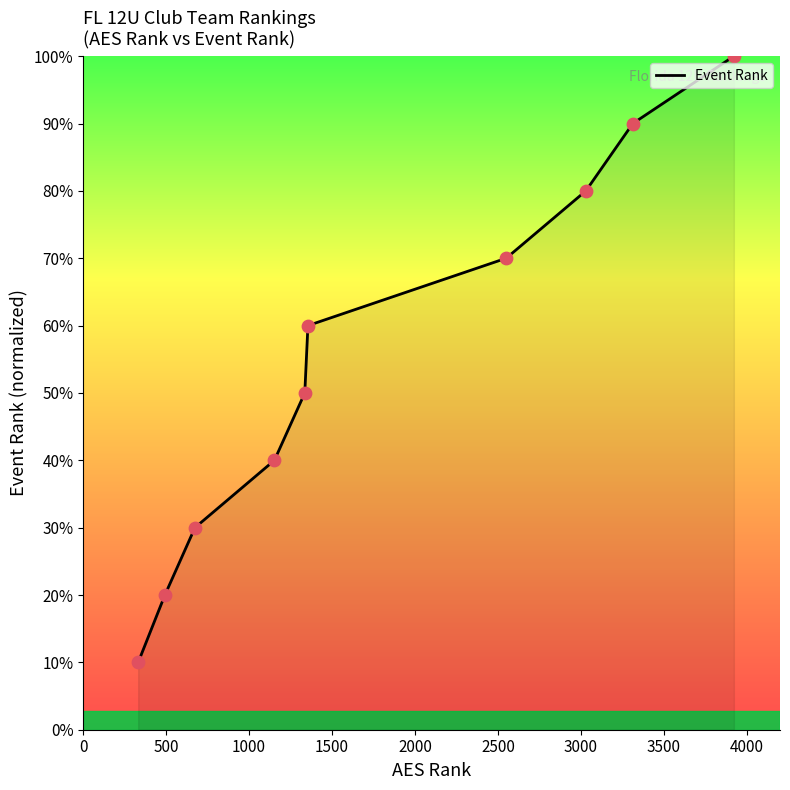

Does the chart have visible grid lines?

No